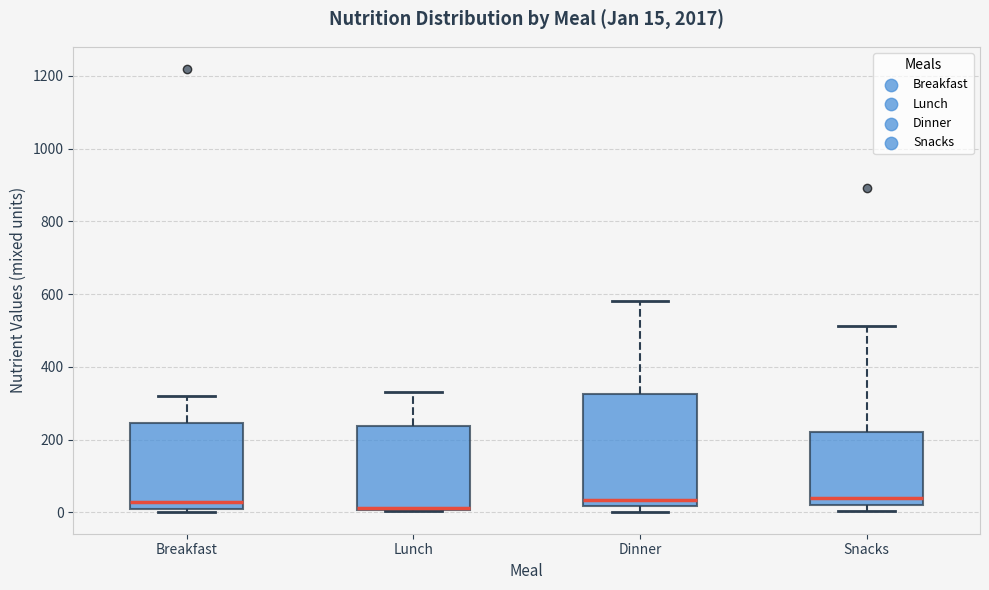

Which box is the tallest, from its lower edge to its upper edge?

Dinner